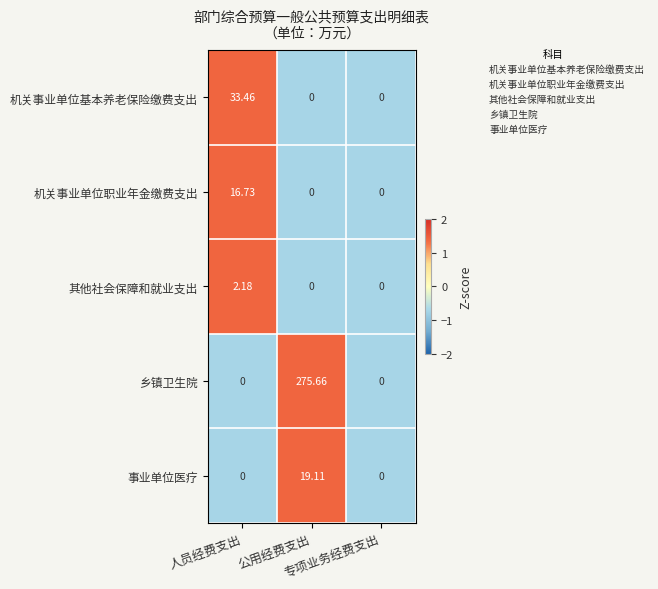

How many values in the 机关事业单位职业年金缴费支出 series exceed 0?

1